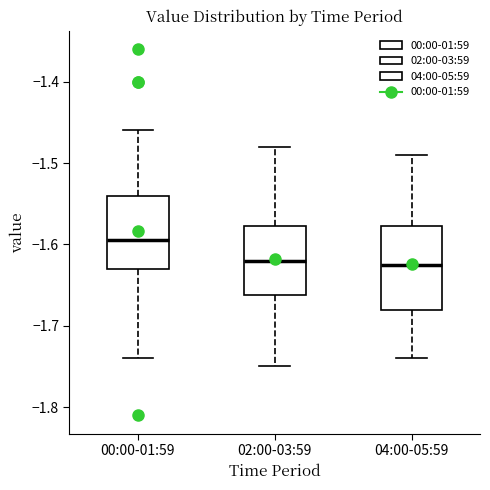

Reading left to right, transcribe this box plot: for each box, give where its median line is, the range the box spans, and where its two whiskers end, as read against the y-axis. The values are not printed on the chart, so give them approximately, as read against the axis.

00:00-01:59: median -1.59, box -1.63 to -1.54, whiskers -1.74 to -1.46
02:00-03:59: median -1.62, box -1.66 to -1.58, whiskers -1.75 to -1.48
04:00-05:59: median -1.62, box -1.68 to -1.58, whiskers -1.74 to -1.49